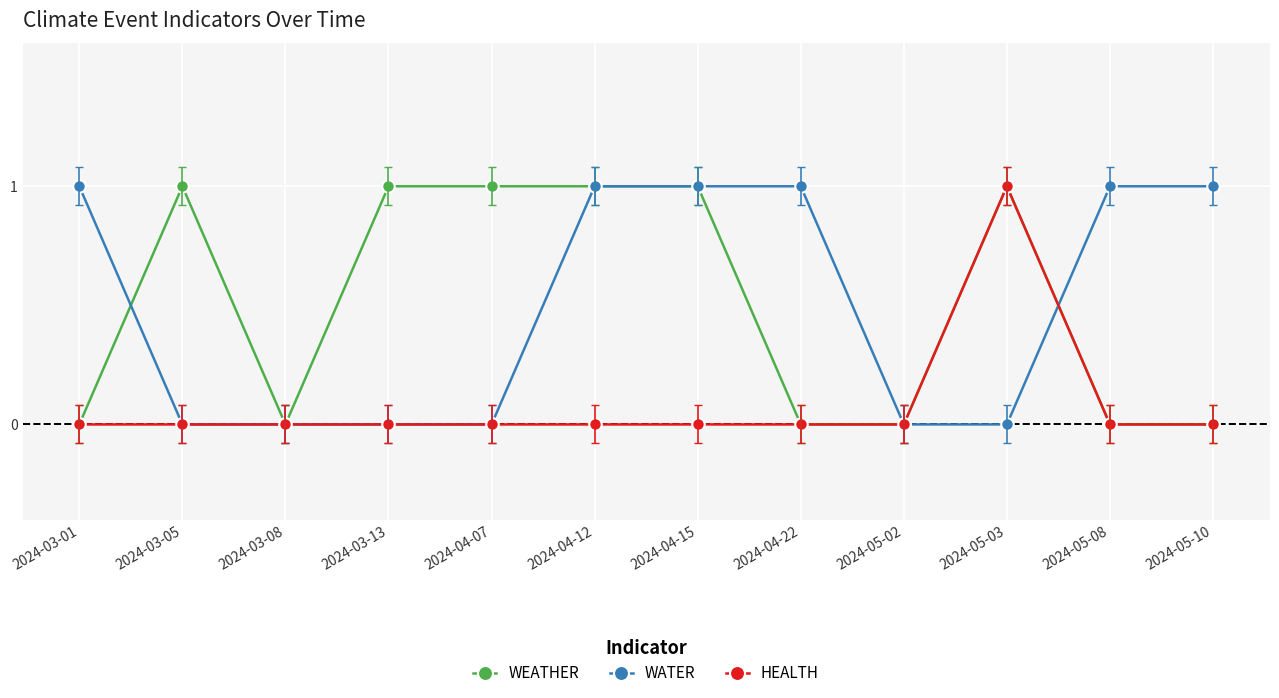

Reading right to left, what are all the values shown in this chart?

WEATHER: 0	0	1	0	0	1	1	1	1	0	1	0
WATER: 1	1	0	0	1	1	1	0	0	0	0	1
HEALTH: 0	0	1	0	0	0	0	0	0	0	0	0